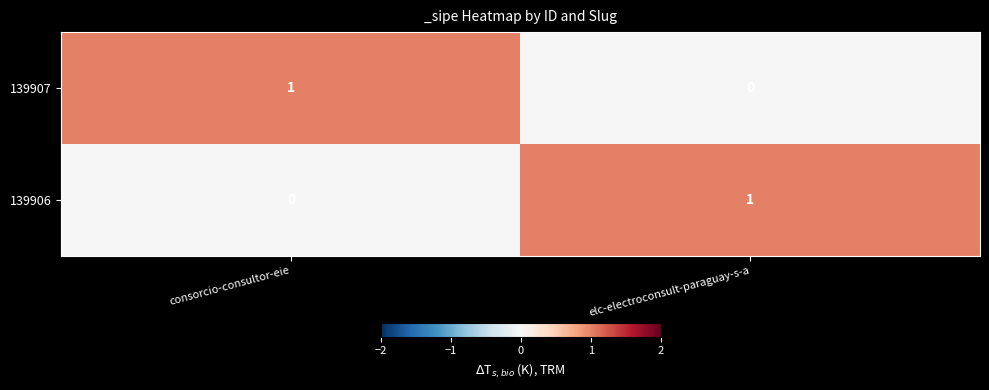

Is the value of 139906 at consorcio-consultor-eie greater than the value of 139907 at consorcio-consultor-eie?

No